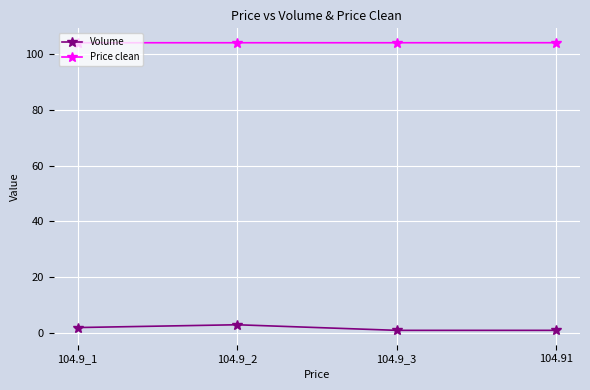

Is this an area chart (filled region under the line)?

No